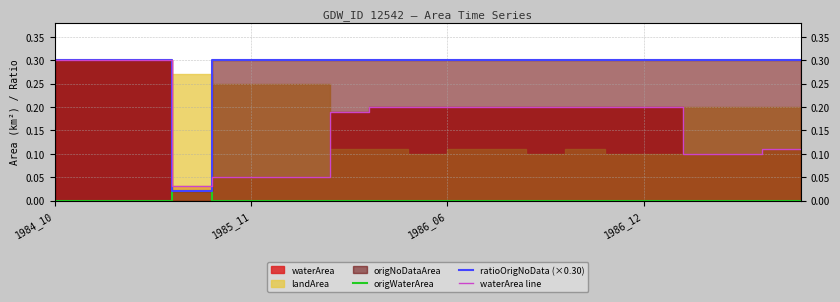

At how many categories does at least one series exceed 0?

20